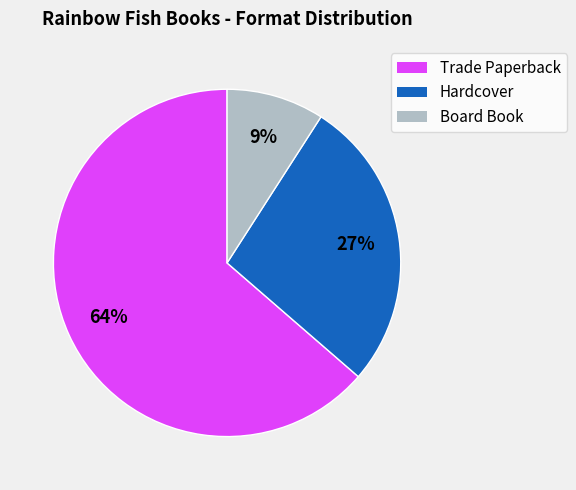

The Trade Paperback slice represents 69% of the pie. True or false?

False